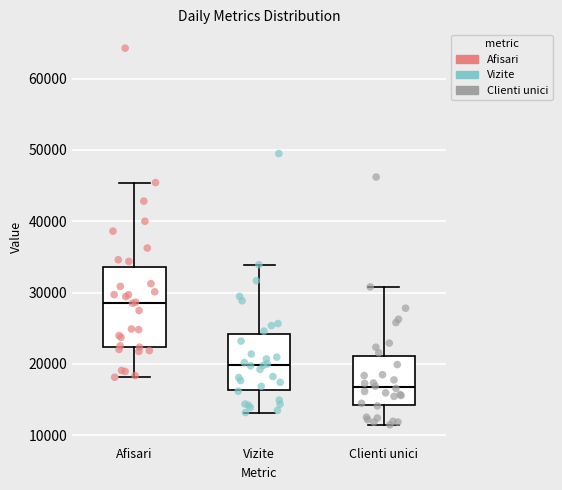

Reading left to right, read every box against the y-axis: the position of its median line, the range the box covers, and the ends of its whiskers. The values are not printed on the chart, so give them approximately, as read against the axis.

Afisari: median 29000, box 22000 to 34000, whiskers 18000 to 45000
Vizite: median 20000, box 16000 to 24000, whiskers 13000 to 34000
Clienti unici: median 17000, box 14000 to 21000, whiskers 11000 to 31000